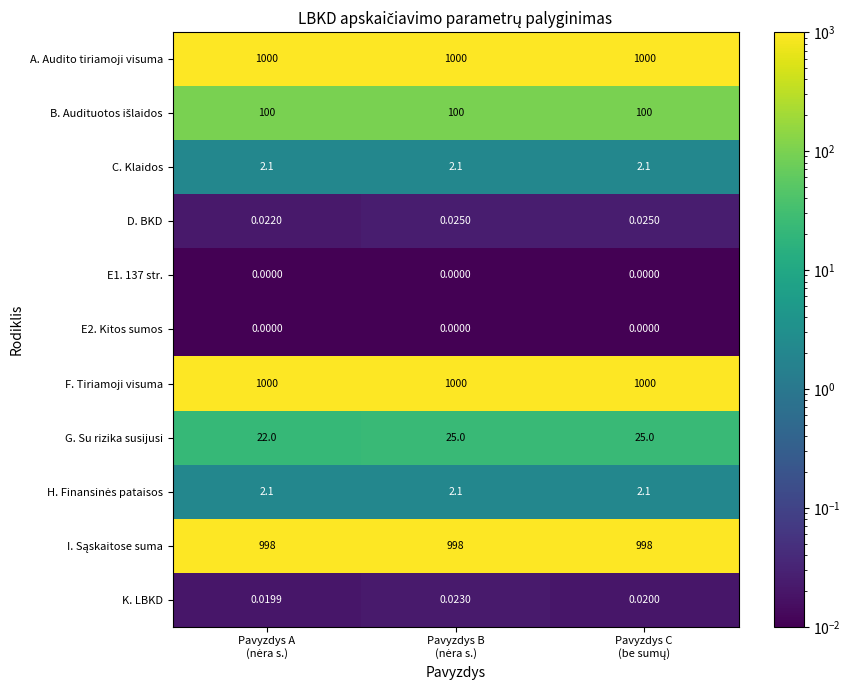

Which series has the largest total across all categories?

A. Audito tiriamoji visuma